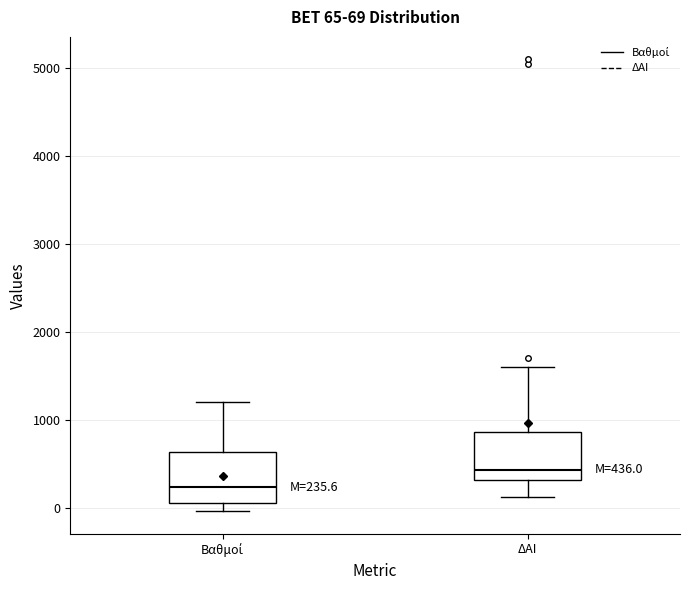

Which box's median line is the highest?

ΔΑΙ